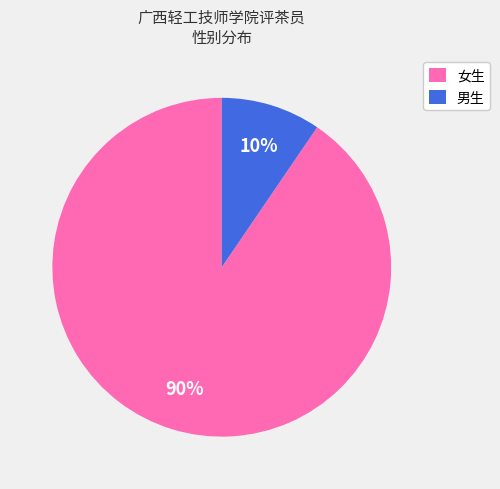

To the nearest percent, what is the average slice percentage?

50%